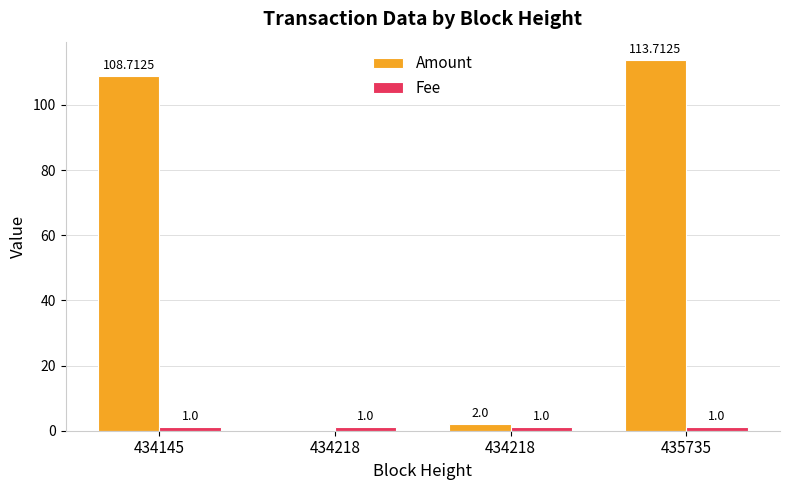

Are the bars horizontal?

No